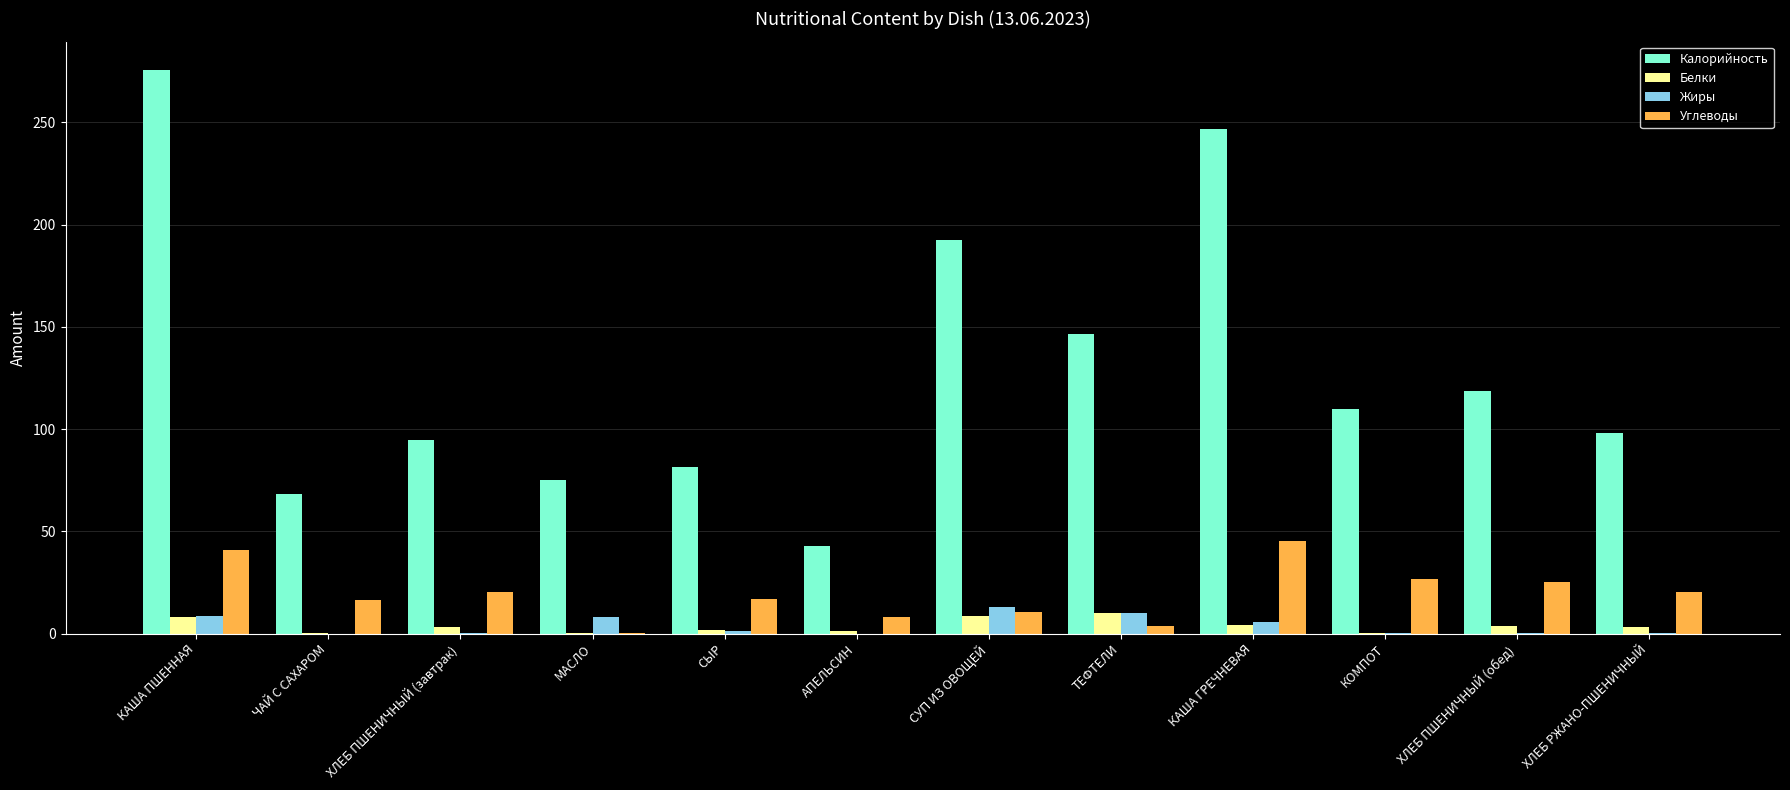

Which category has the highest value across all series?

КАША ПШЕННАЯ